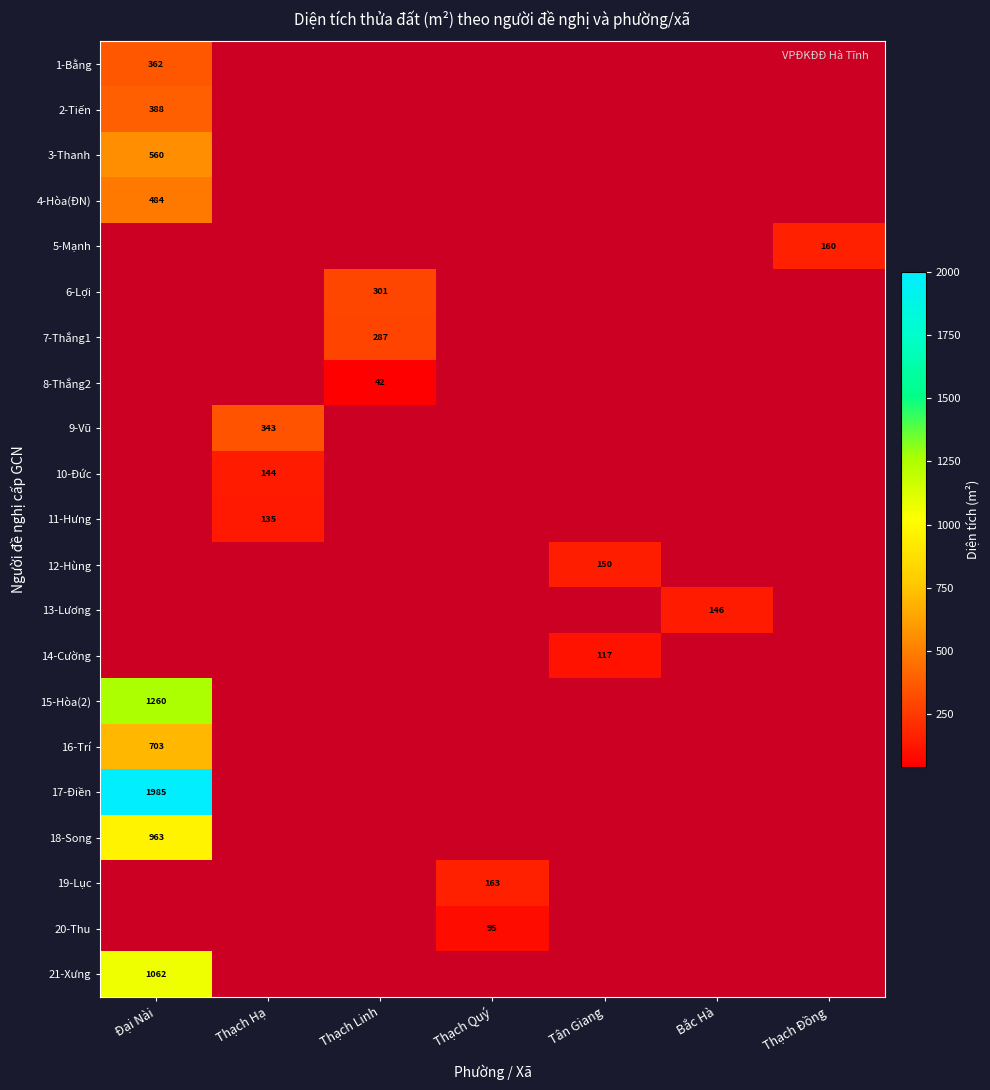

Is it true that 8-Thắng2 equals 42.0 at Thạch Linh?

True